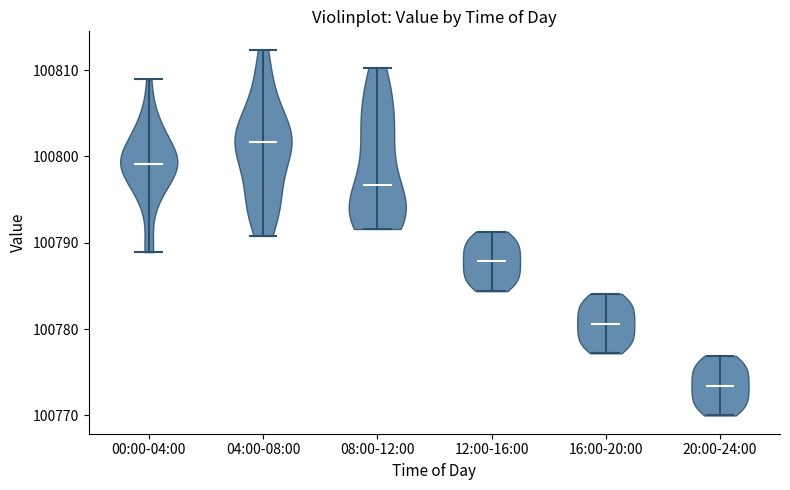

Where does the median line of the violin for 12:00-16:00 sit on the y-axis? The values are not printed on the chart, so give them approximately, as read against the axis.

100788